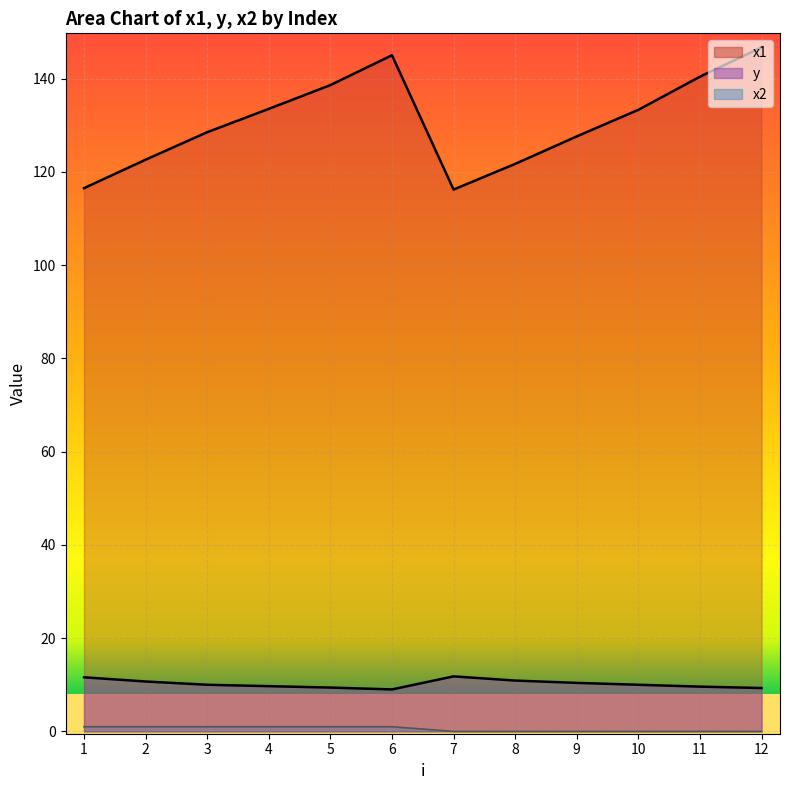

What is the difference between the highest and lowest values at 7?

116.2